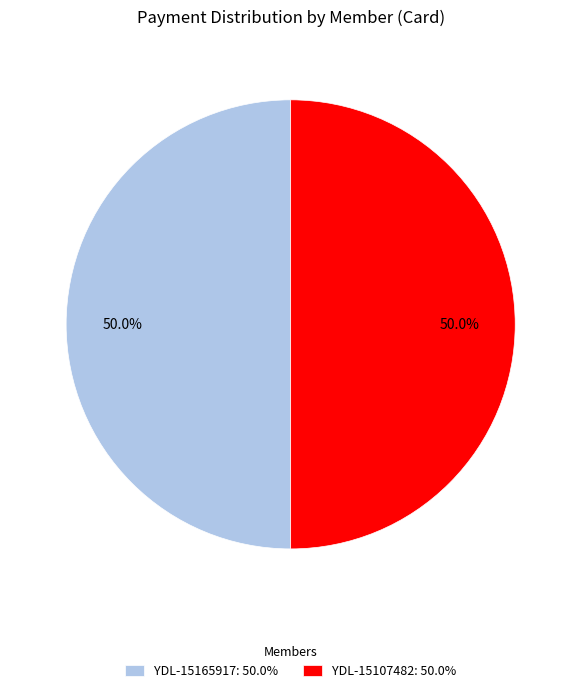

What percentage is NOT represented by YDL-15165917: 50.0%?

50.0%